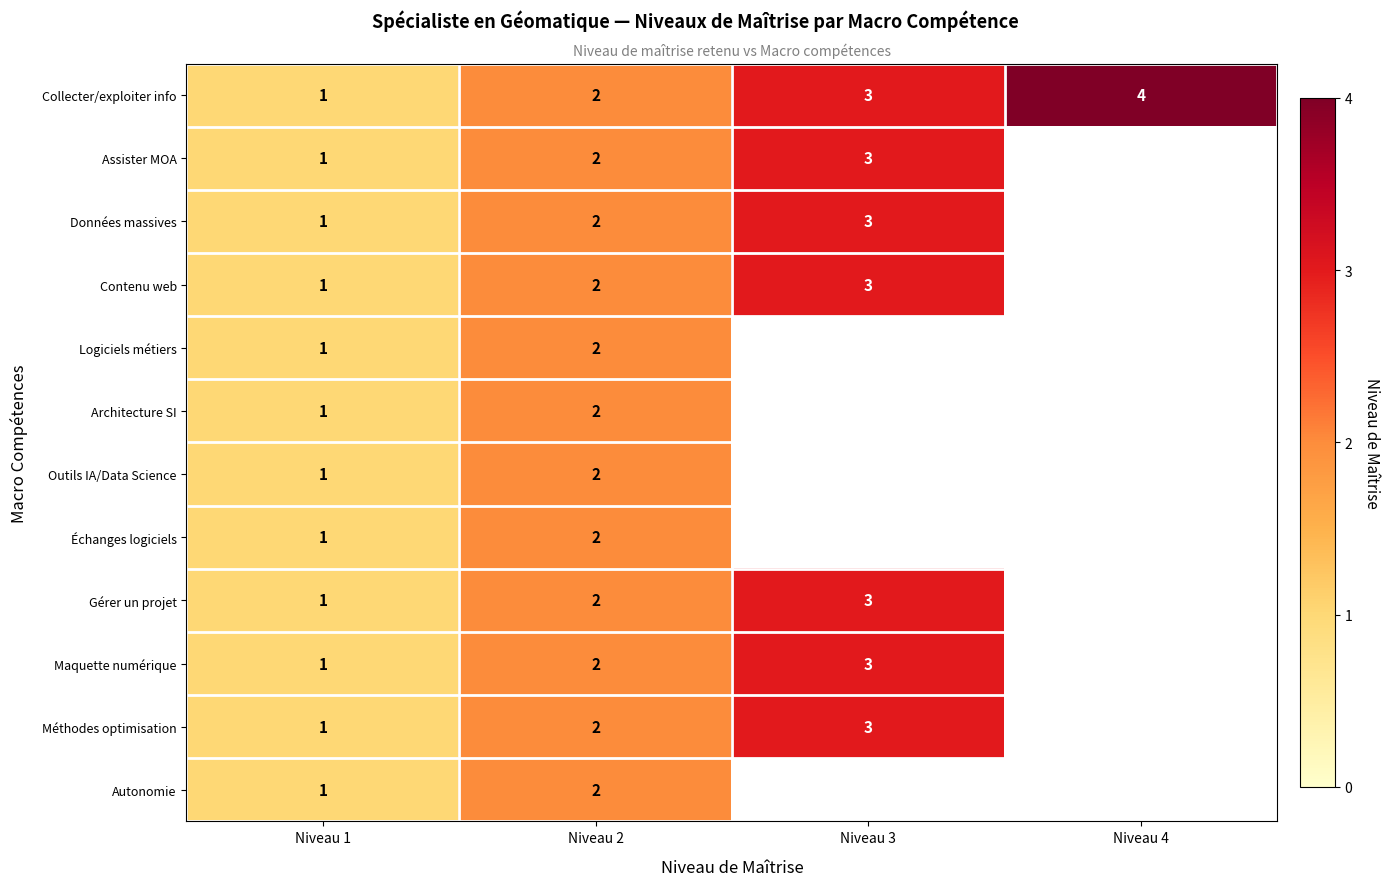

What is the total value across all series at Niveau 2?

24